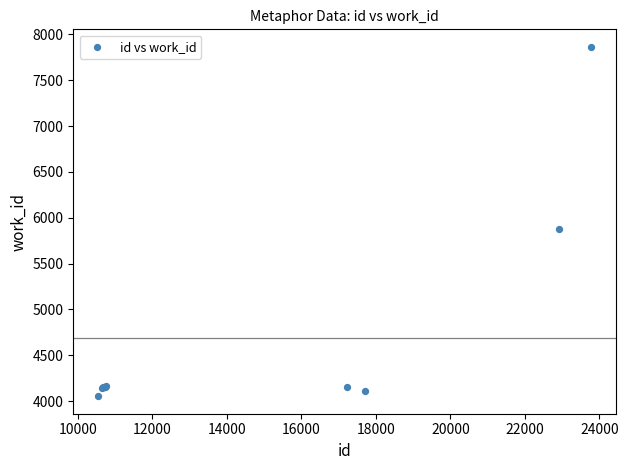

What Y value in the scatter plot is closest to 5958?

5880